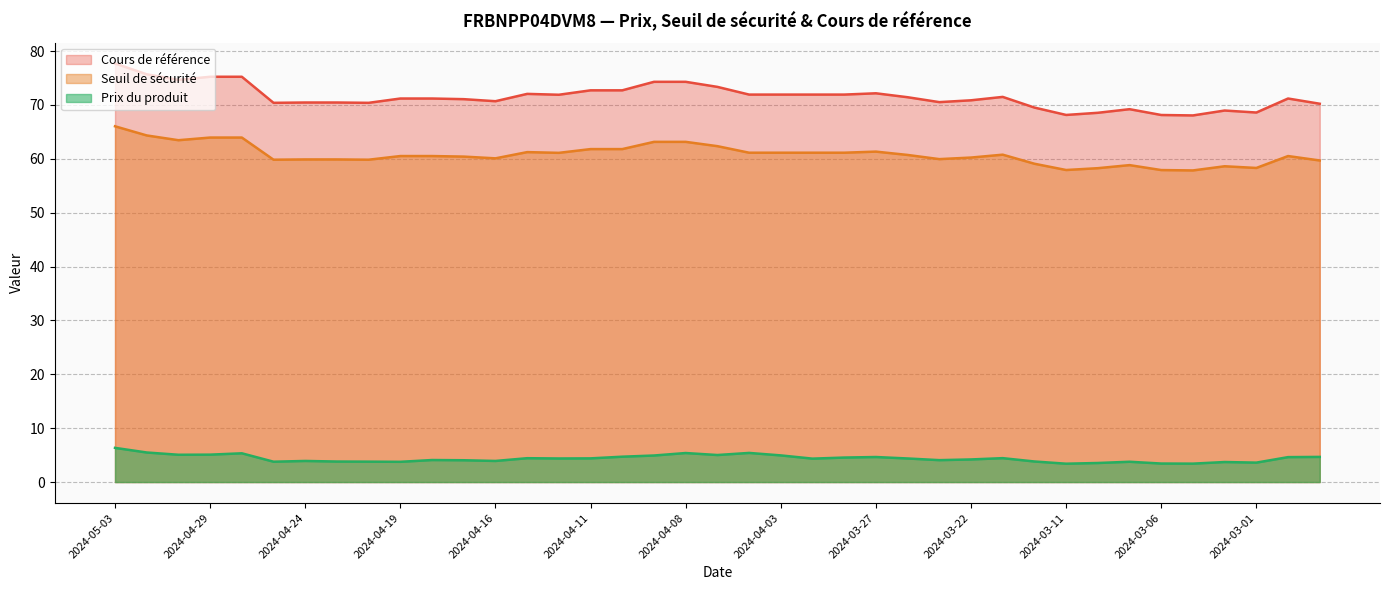

How many data points in Prix du produit are above 4?

25